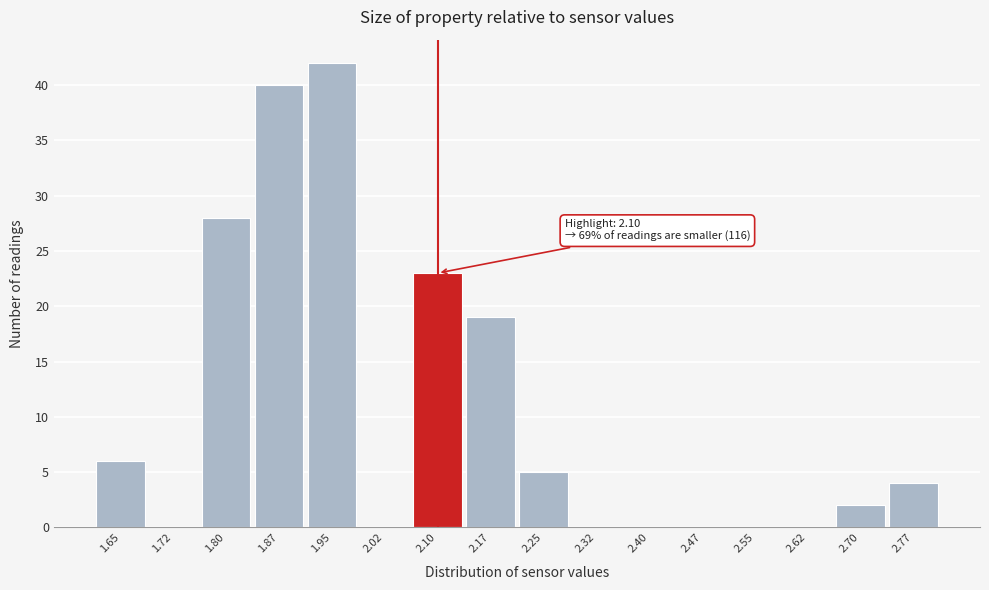

Reading left to right, transcribe all the data shown in this chart.

1.65=6	1.72=0	1.80=28	1.87=40	1.95=42	2.02=0	2.10=23	2.17=19	2.25=5	2.32=0	2.40=0	2.47=0	2.55=0	2.62=0	2.70=2	2.77=4